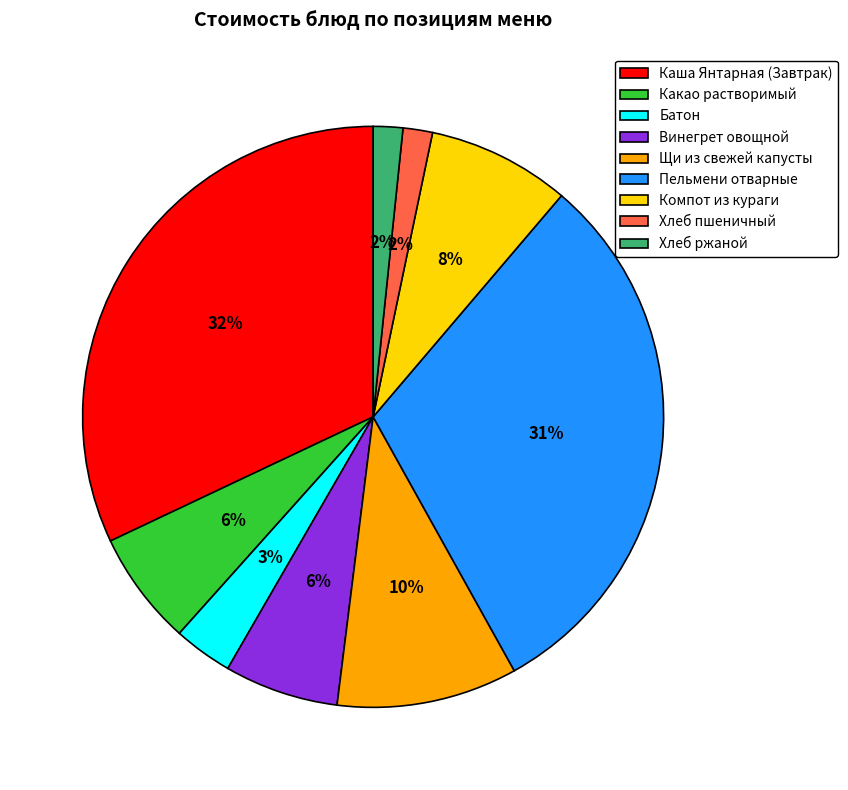

What is the ratio of the value at Винегрет овощной to the value at Компот из кураги?

0.8